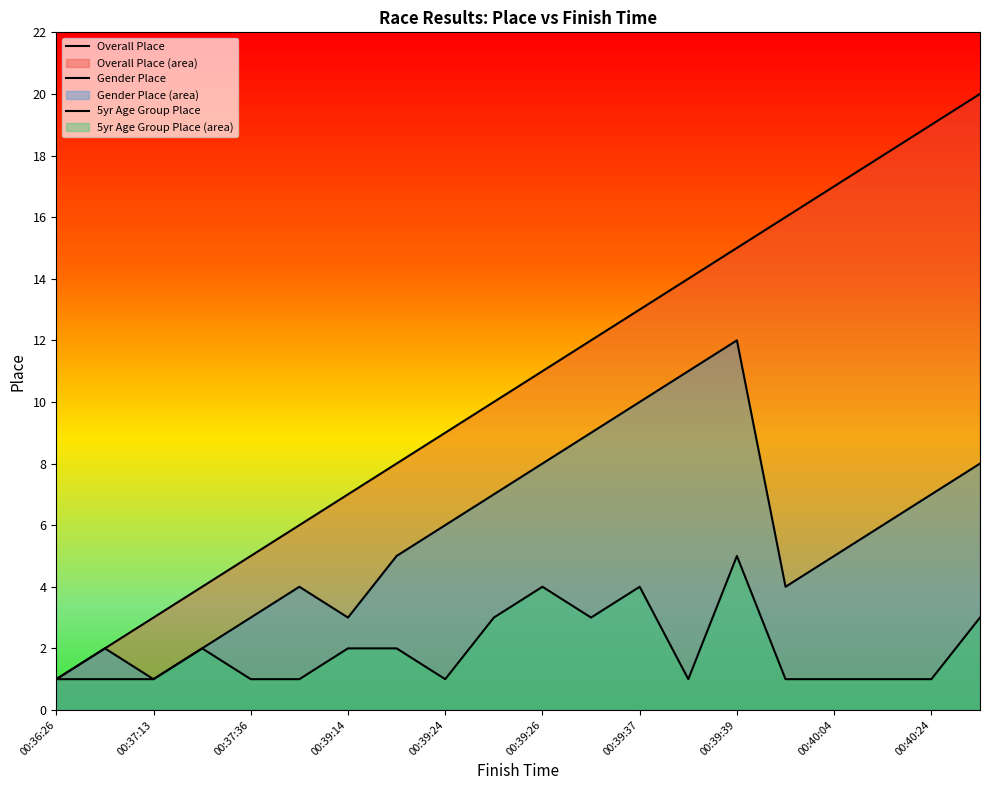

How many lines are shown in the chart?

3